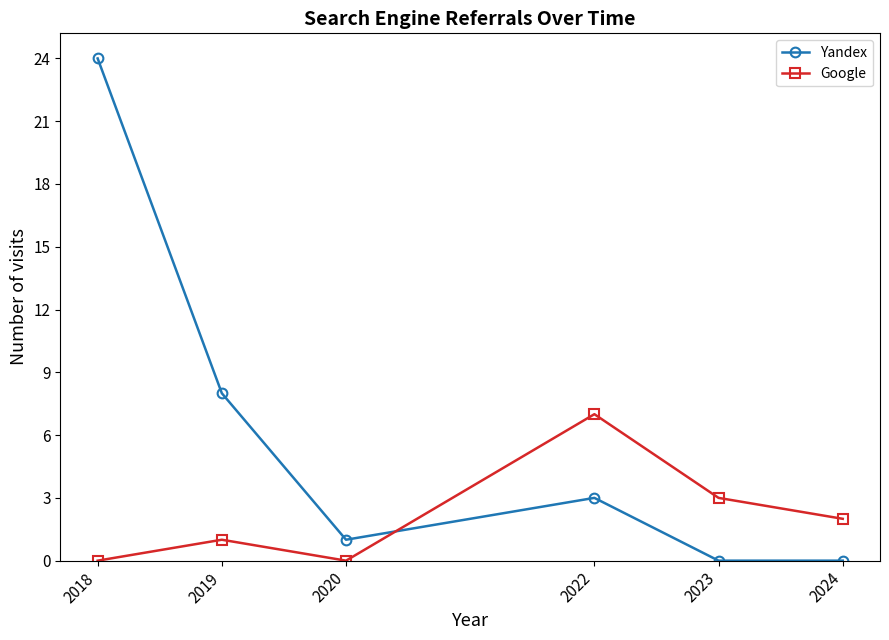

What is the average value of the Google series?

2